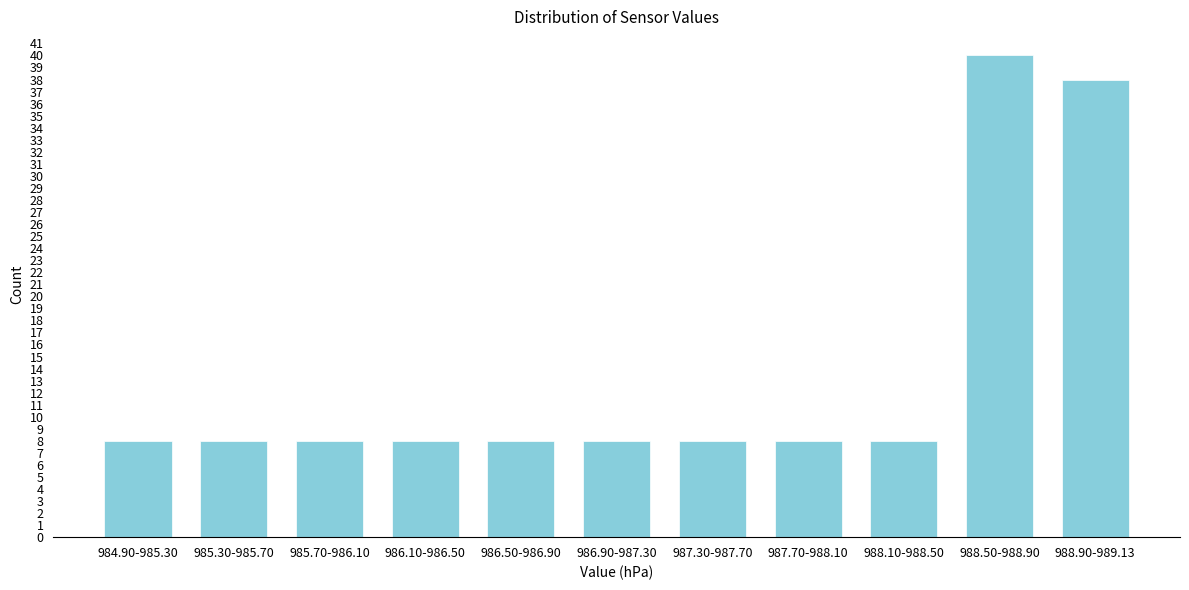

Reading left to right, transcribe all the data shown in this chart.

8	8	8	8	8	8	8	8	8	40	38